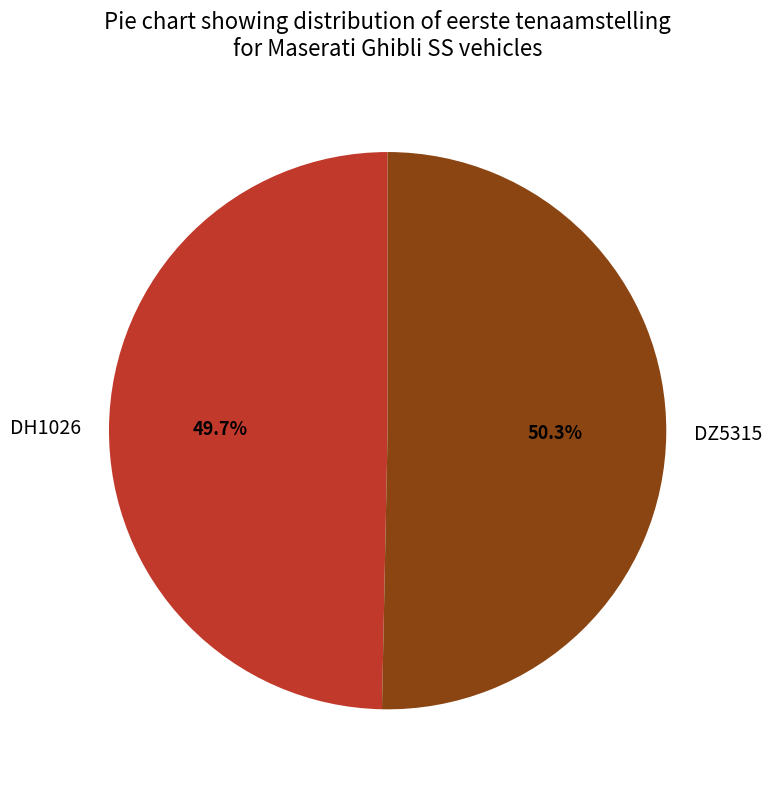

What percentage is NOT represented by DH1026?

50.3%